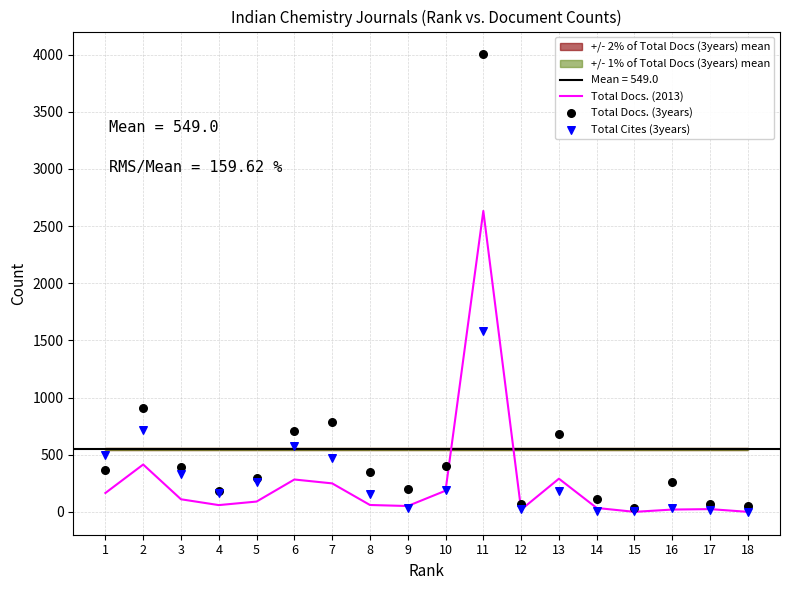

Is the value of Total Cites (3years) at 12 greater than the value of Total Docs. (2013) at 7?

No